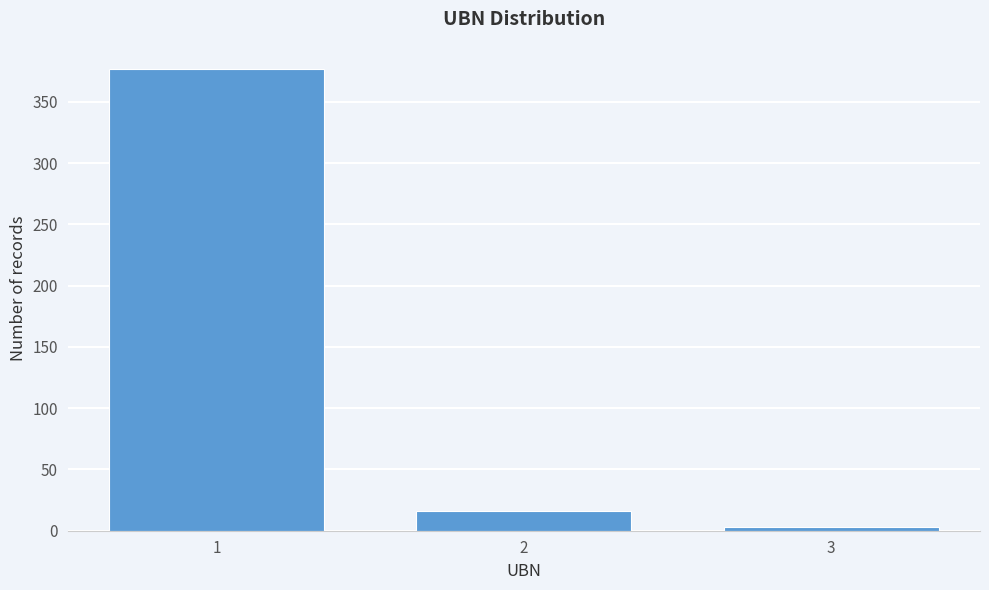

Reading right to left, extract all data points from this chart.

3=3	2=16	1=377